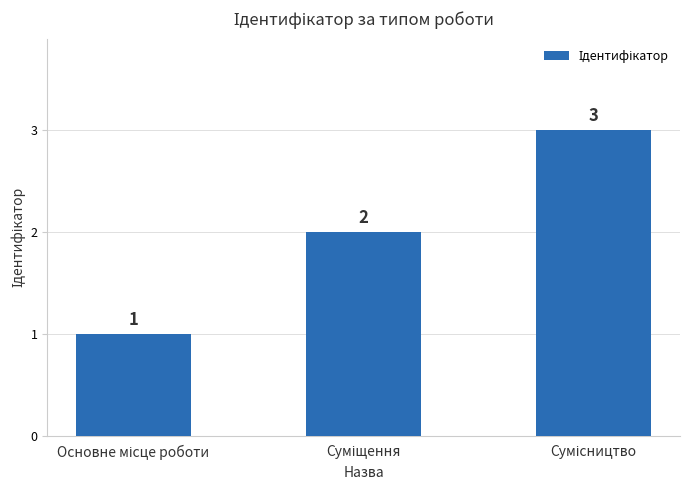

Count the values in the range 1 to 3.

3